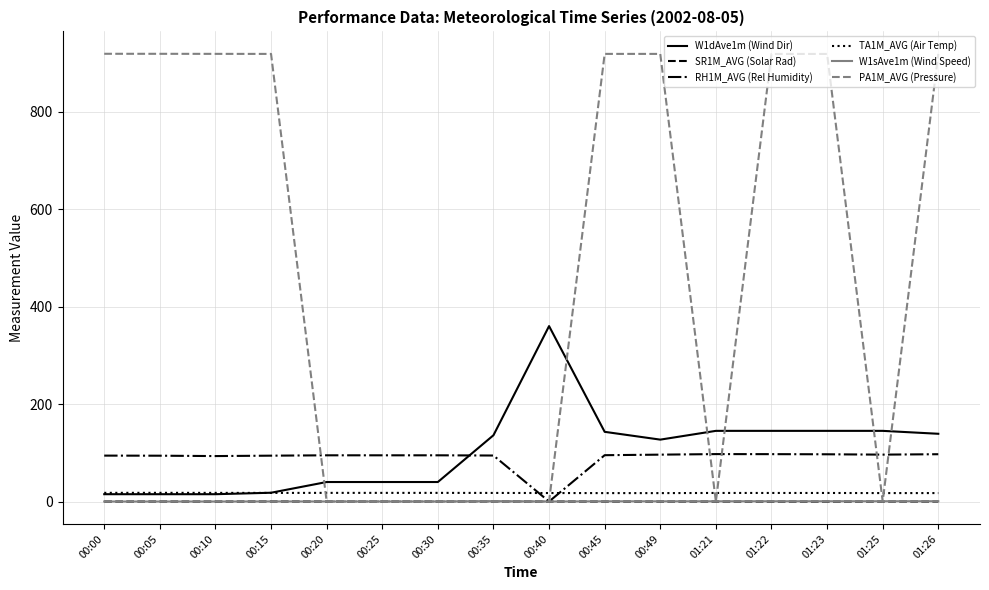

The SR1M_AVG (Solar Rad) series shows 0.0 at 00:40. True or false?

True